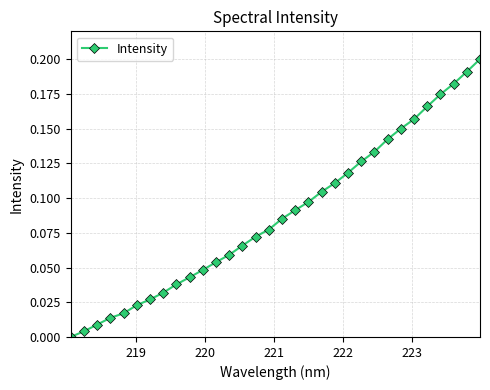

What is the sum of all values?

2.8